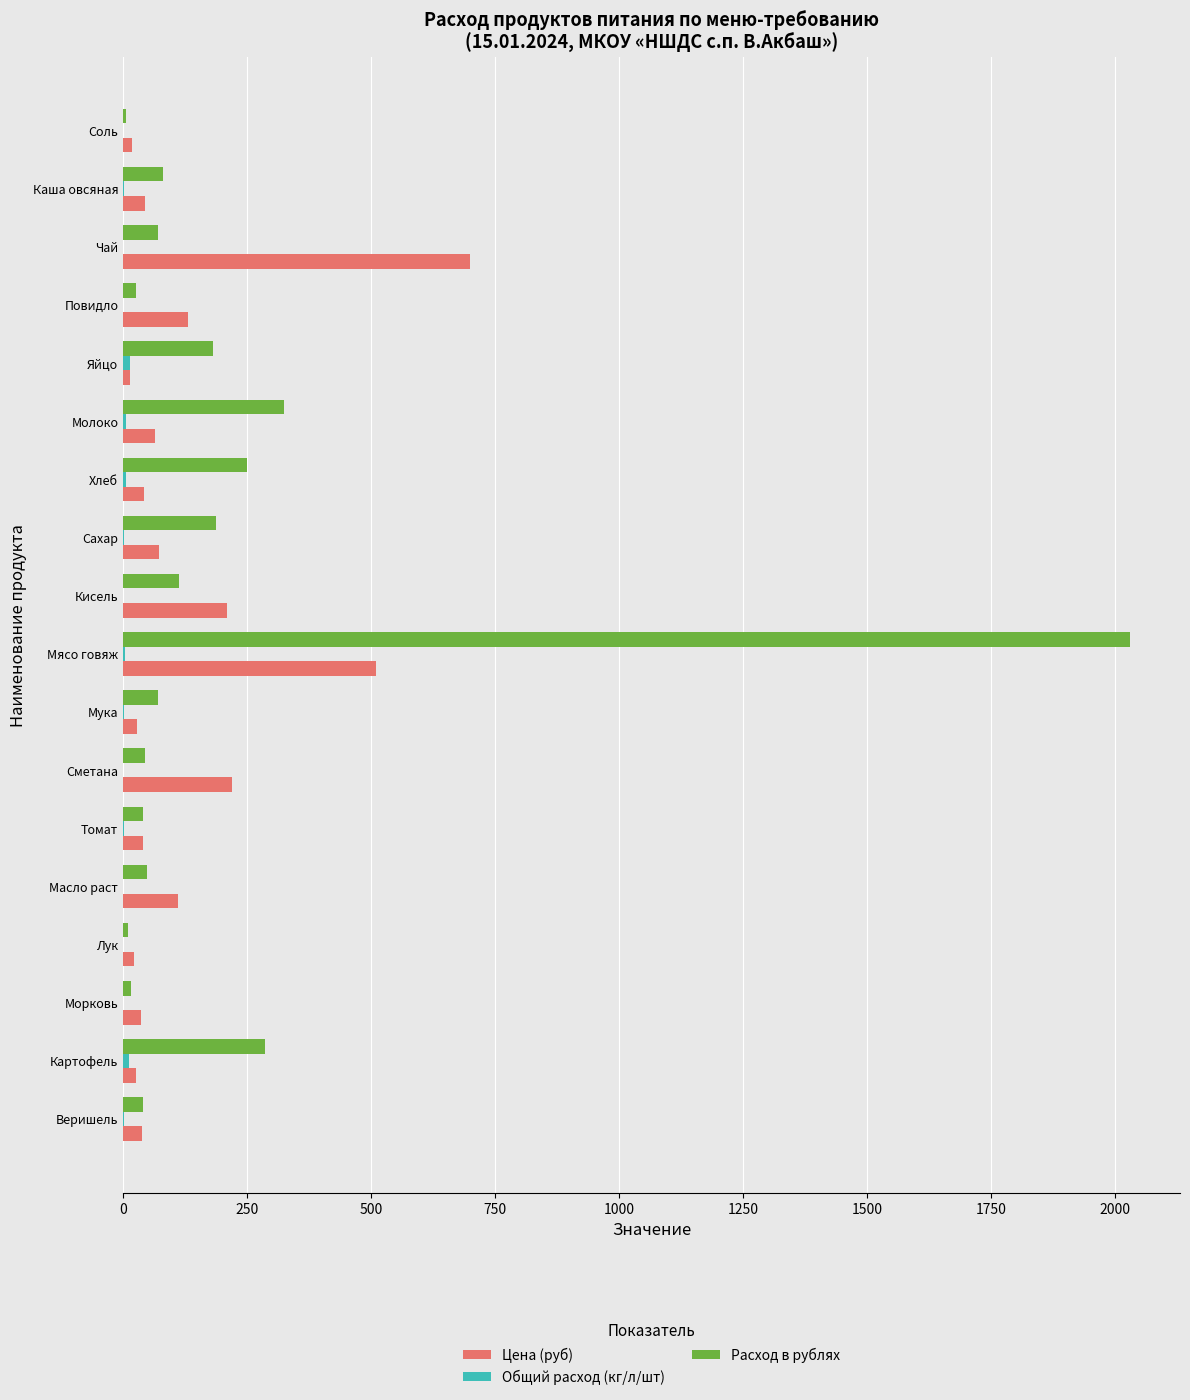

True or false: Расход в рублях has a value of 915.0 at Мясо говяж.

False